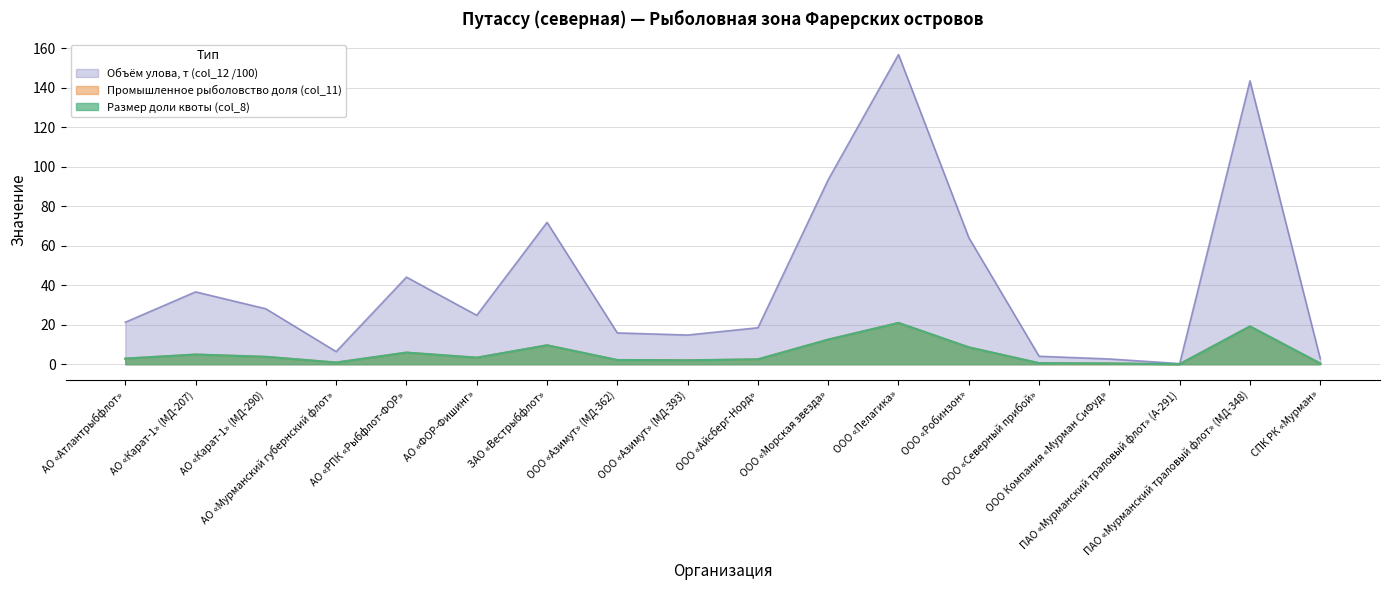

Between АО «Карат-1» (МД-290) and ООО «Азимут» (МД-393), which series saw the biggest shift?

Размер доли квоты (col_8)